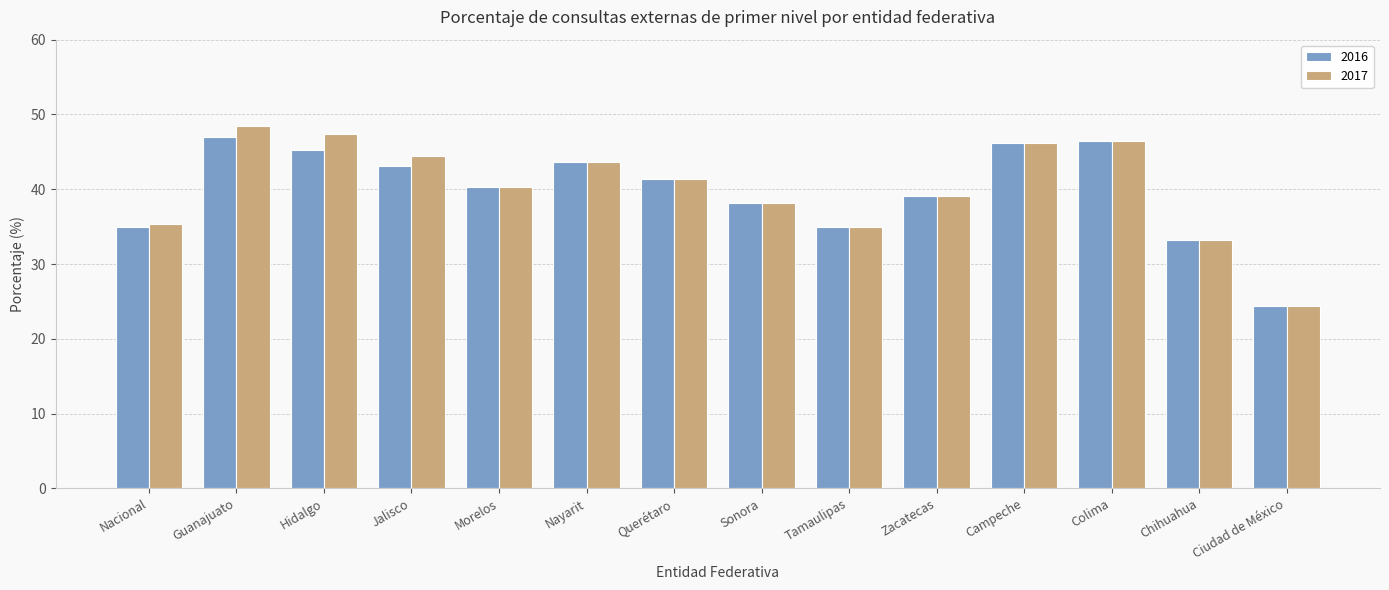

What is the difference between the 2016 values at Campeche and Nayarit?

2.6